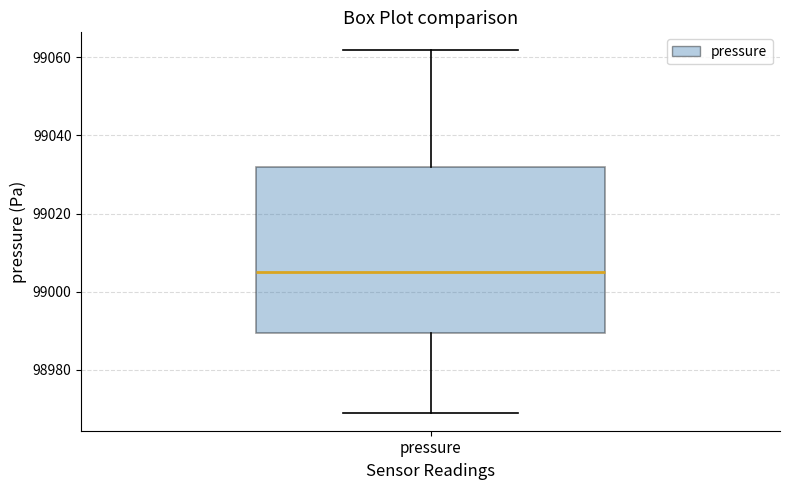

Where is the lower edge of the box for pressure on the y-axis? The values are not printed on the chart, so give them approximately, as read against the axis.

98990